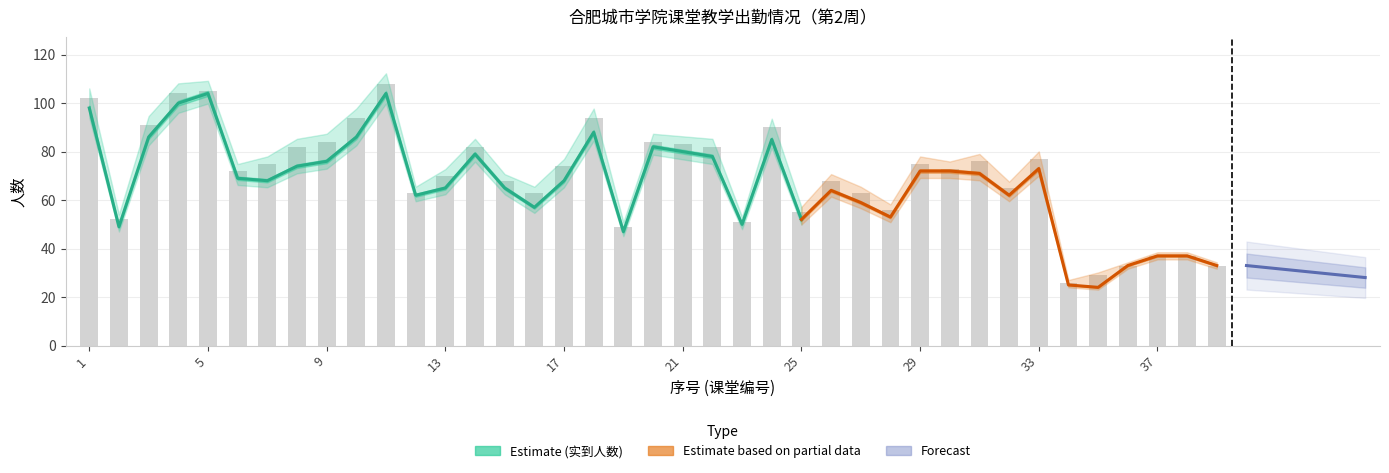

Rank the categories by value from highest to lowest.

11, 5, 4, 1, 10, 18, 3, 24, 9, 20, 21, 8, 14, 22, 33, 31, 7, 29, 17, 30, 6, 13, 15, 26, 32, 12, 16, 27, 28, 25, 2, 23, 19, 37, 38, 36, 39, 35, 34